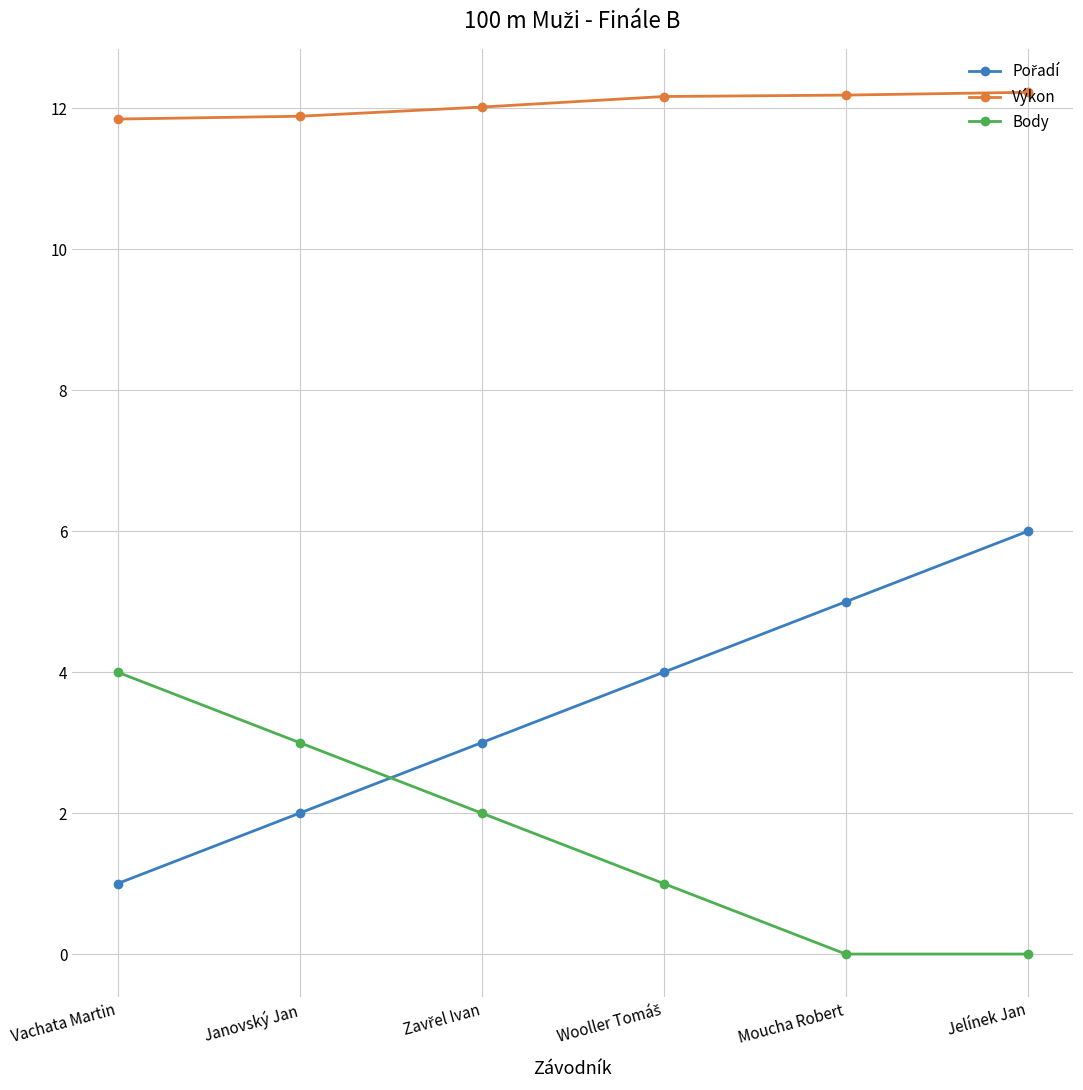

Which series has the largest total across all categories?

Výkon